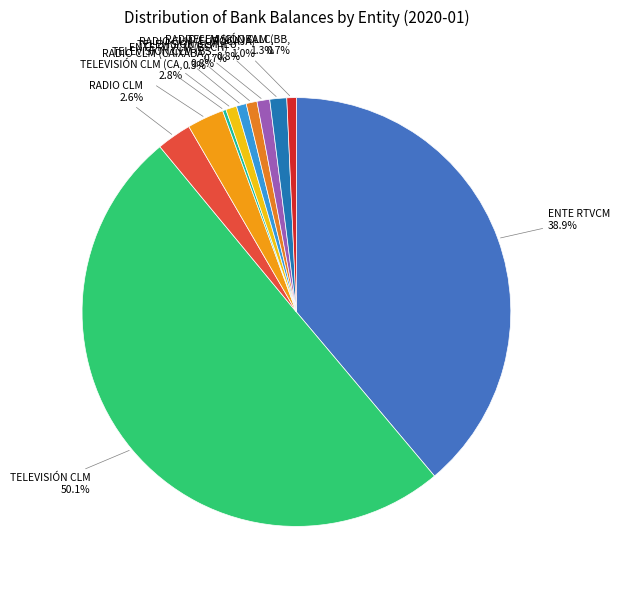

Rank the categories by value from highest to lowest.

TELEVISIÓN CLM, ENTE RTVCM, TELEVISIÓN CLM (CAIXABANK), RADIO CLM, RADIO CLM (GLOBALCAJA), RADIO CLM (EUROCAJA), TELEVISIÓN CLM (BSCH), TELEVISIÓN CLM (EUROCAJA), ENTE RTVCM (BSCH), TELEVISIÓN CLM (BBVA), RADIO CLM (CAIXABANK)